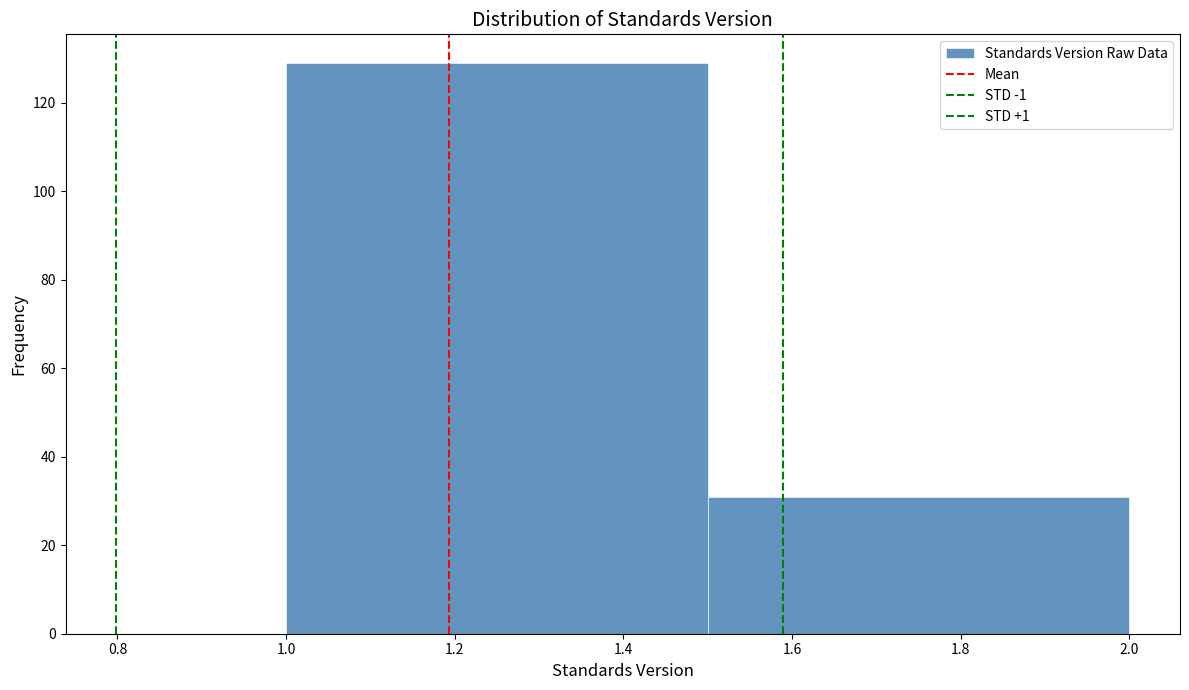

What is the height of the bar covering 1.5 to 2.0 on the x-axis? The values are not printed on the chart, so give them approximately, as read against the axis.

32